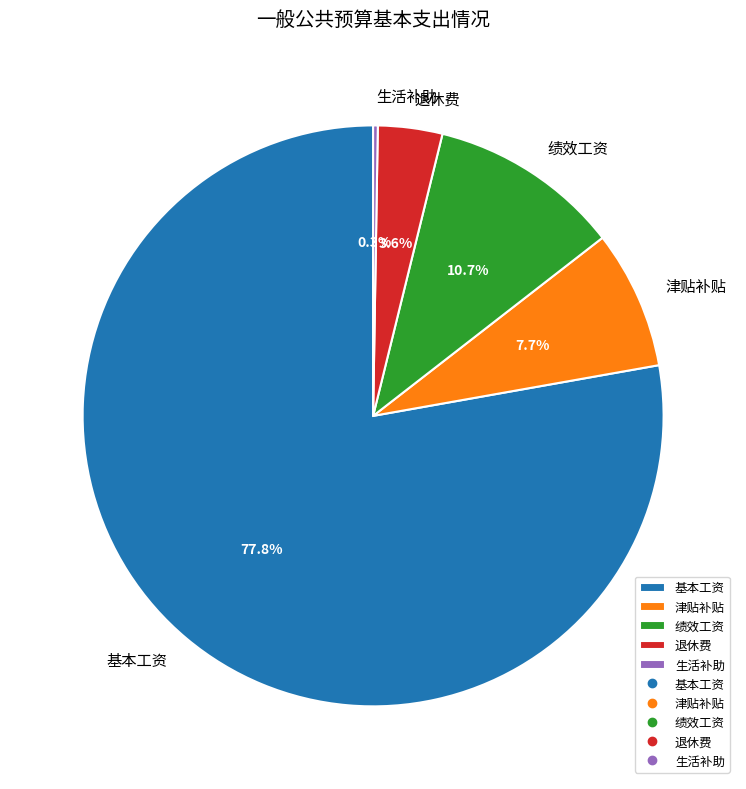

To the nearest percent, what is the combined percentage of 绩效工资 and 基本工资?

88%